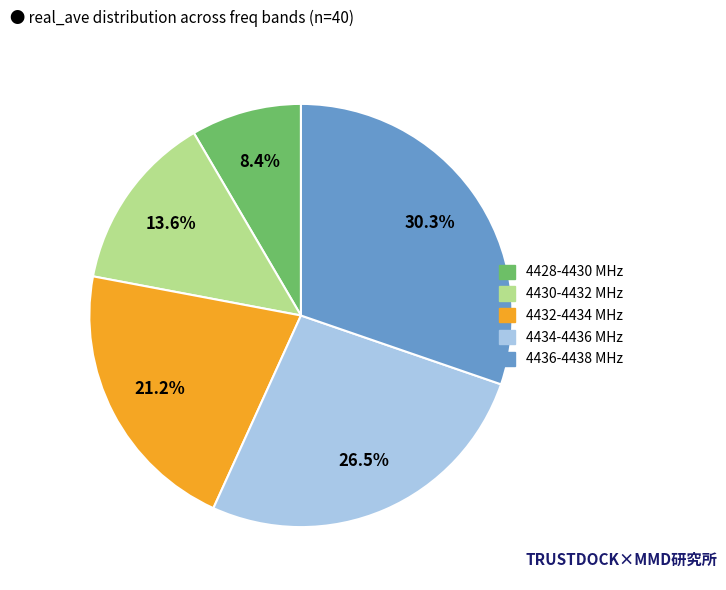

To the nearest percent, what is the difference between the largest and smallest slice percentages?

22%